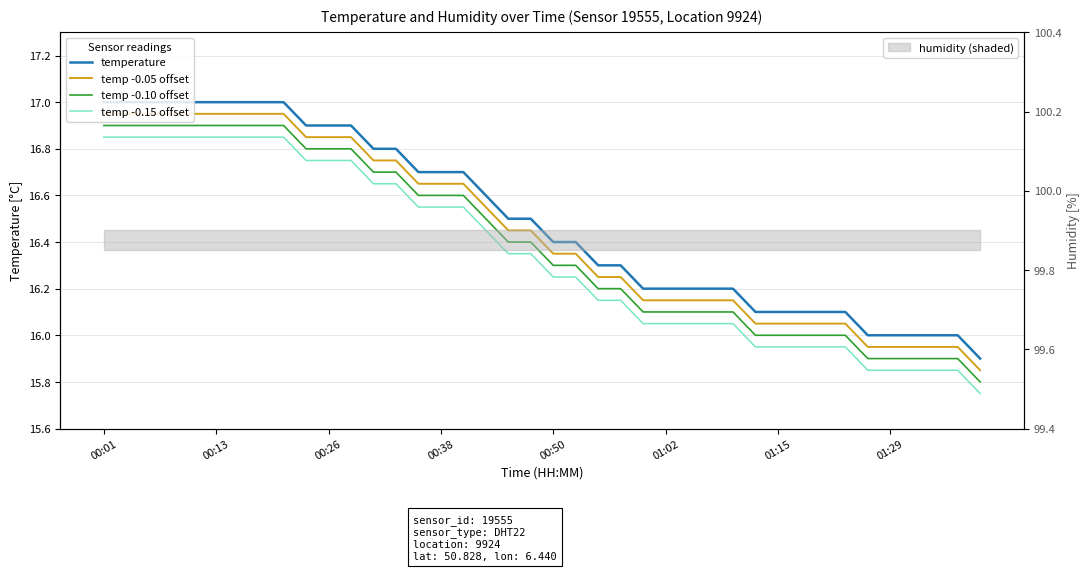

At how many categories does at least one series exceed 16?

34